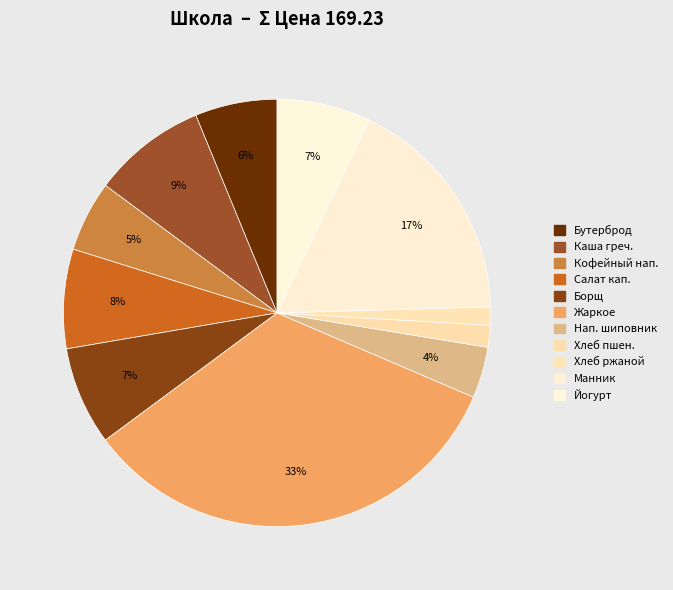

Count the number of slices in the pie.

11